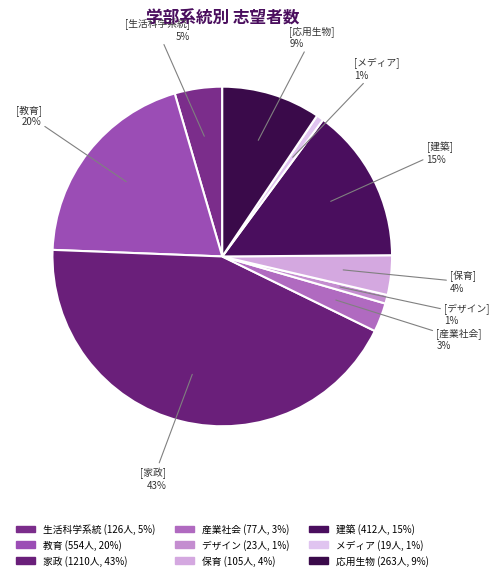

What is the change in value from 教育 to 家政?

+656